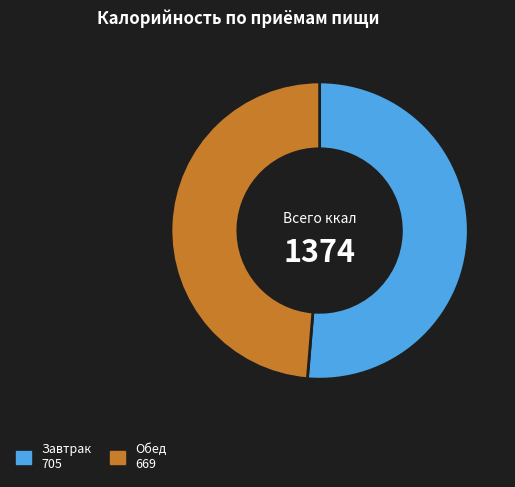

What is the ratio of the value at Завтрак 705 to the value at Обед 669?

1.1